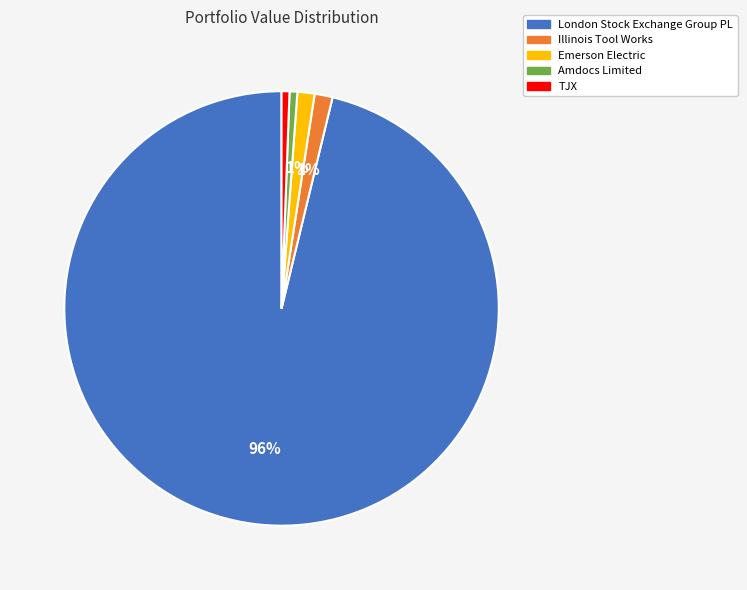

Does any single category account for the majority?

Yes